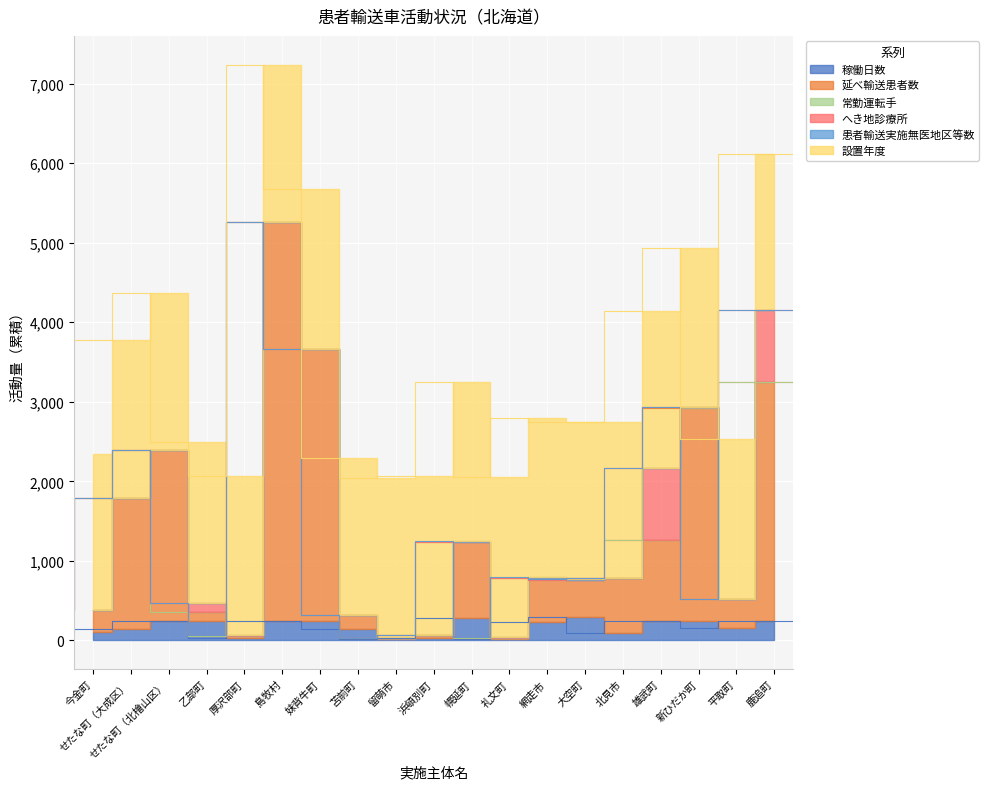

Which series has the widest spread of values?

延べ輸送患者数